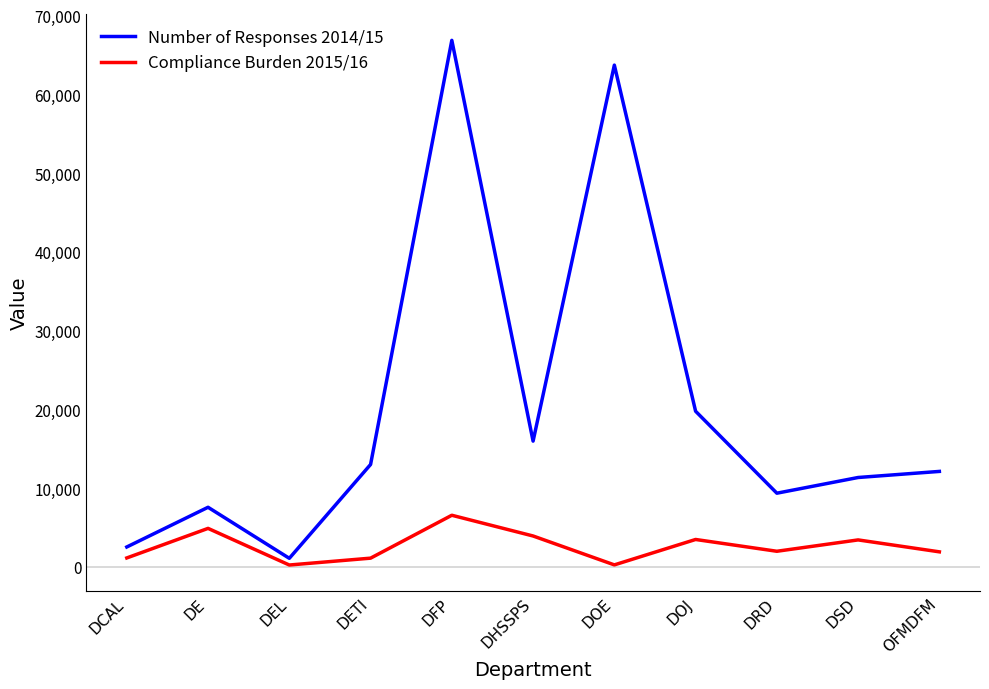

At how many categories does at least one series exceed 41357?

2